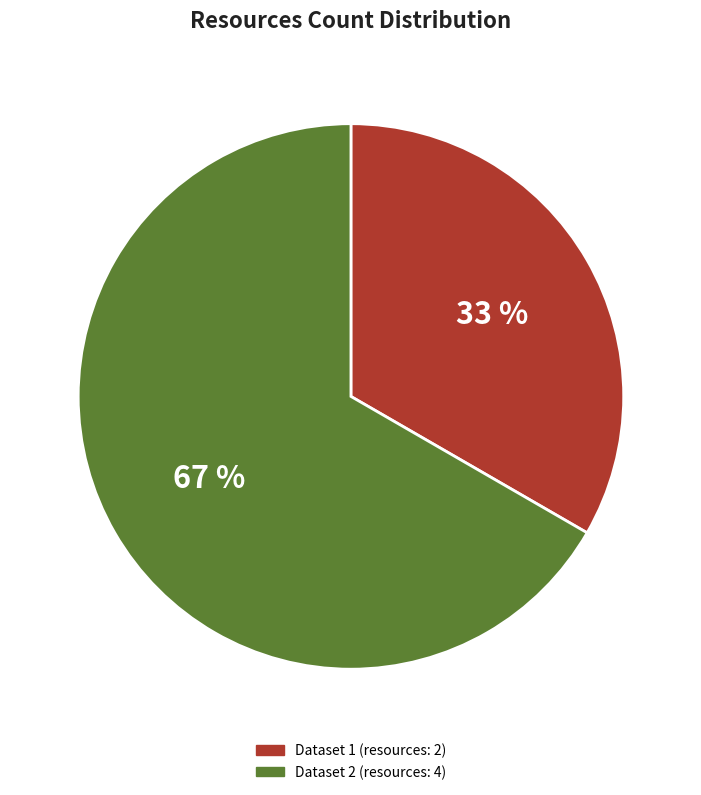

Does any single category account for the majority?

Yes